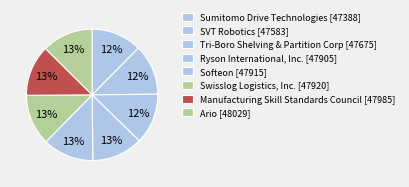

Is it true that Ario is 13% of the pie?

True